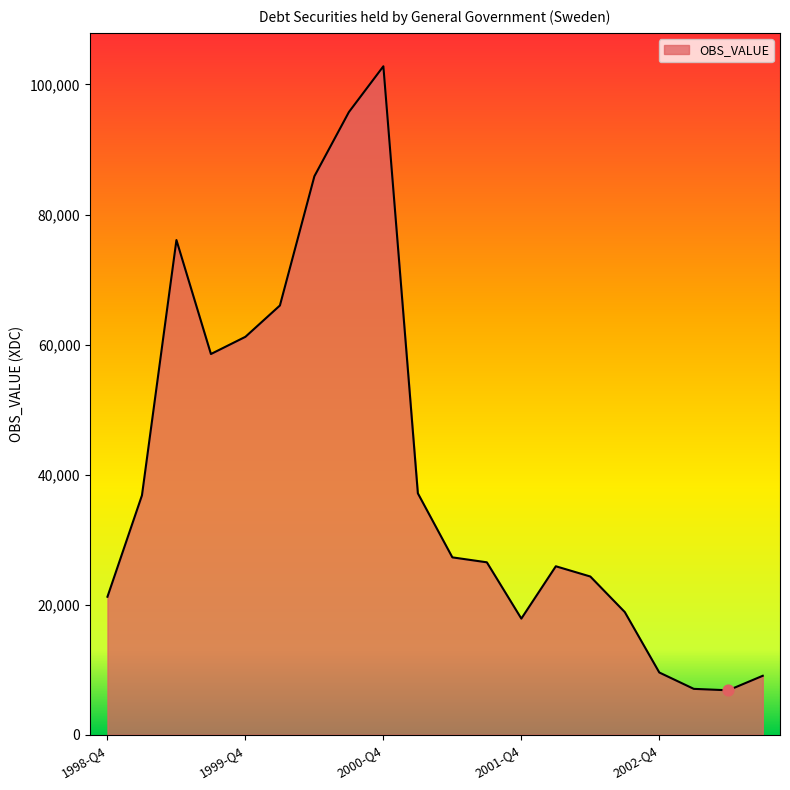

What is the difference between the maximum and minimum values?

95965